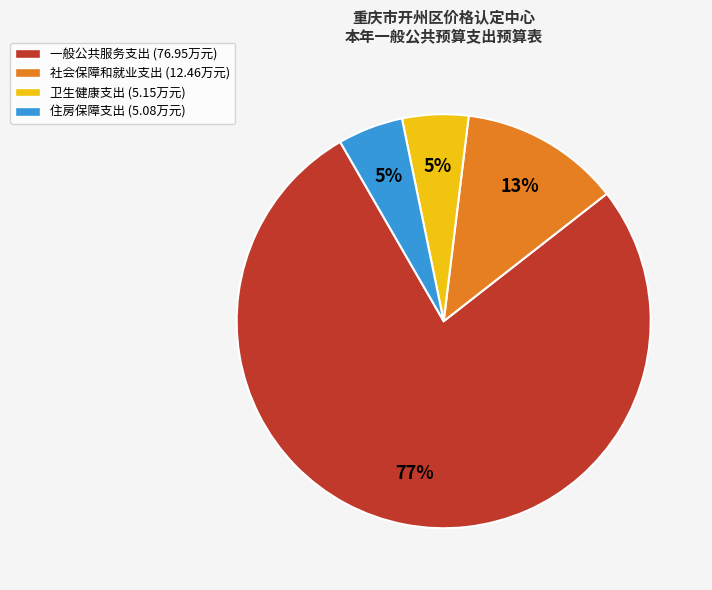

Which slice is the largest?

一般公共服务支出